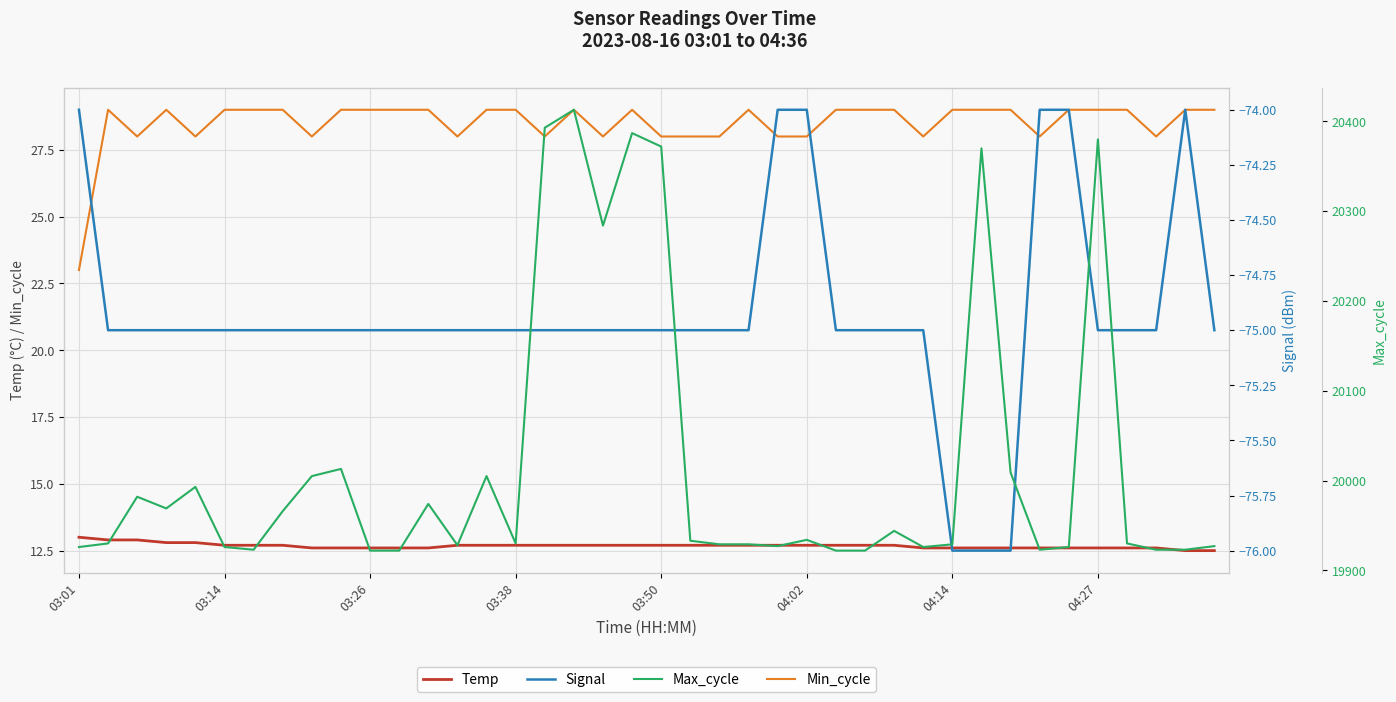

At which category is the sum across all series the highest?

17